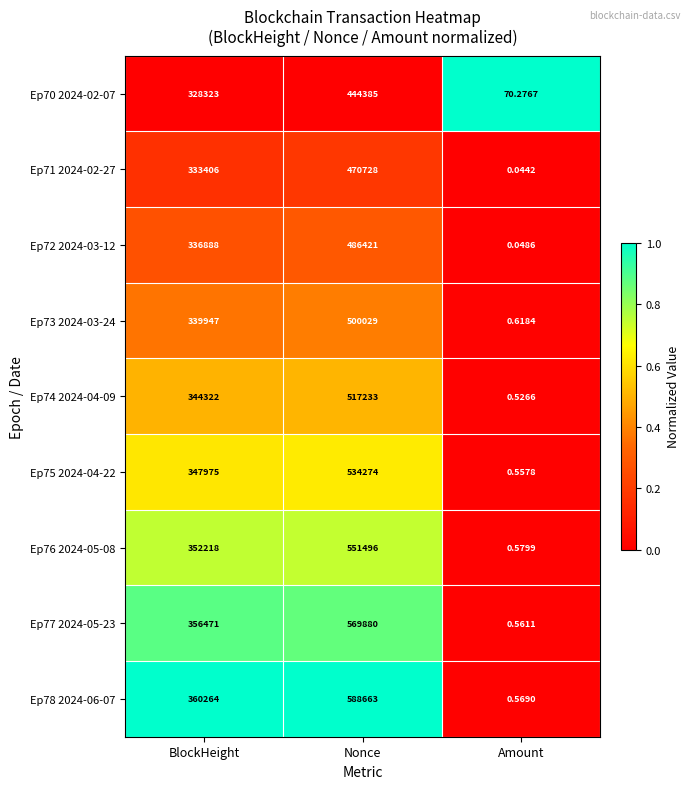

What is the total value across all series at BlockHeight?

3099814.0